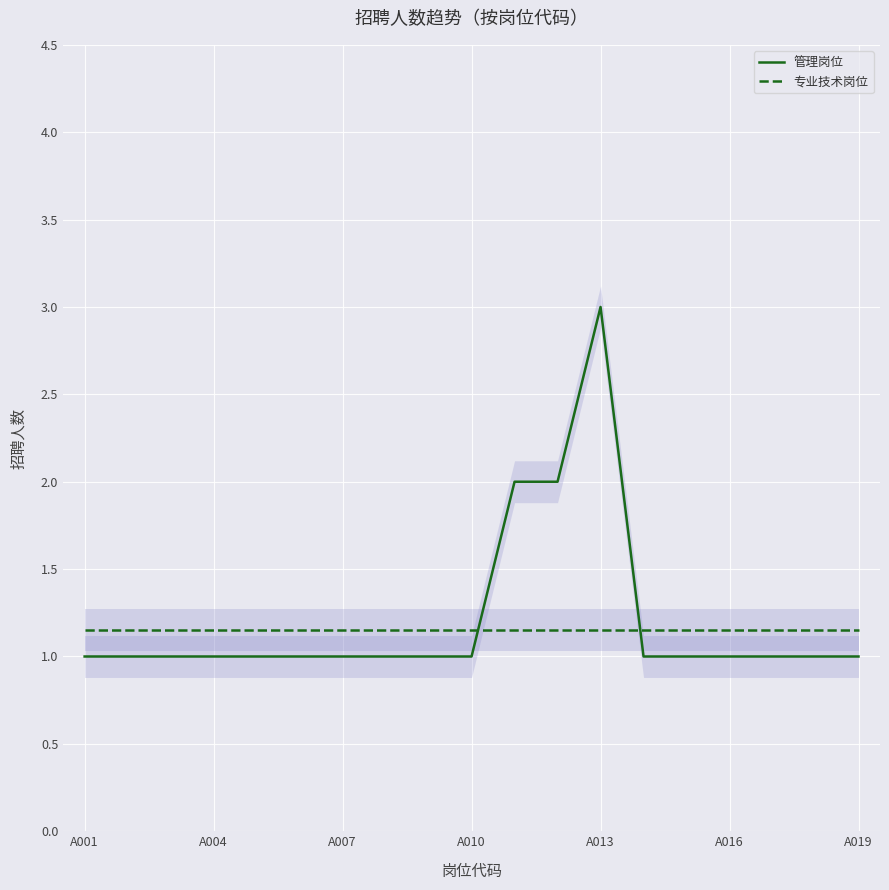

After their last crossing, which series has the higher values: 专业技术岗位 or 管理岗位?

专业技术岗位